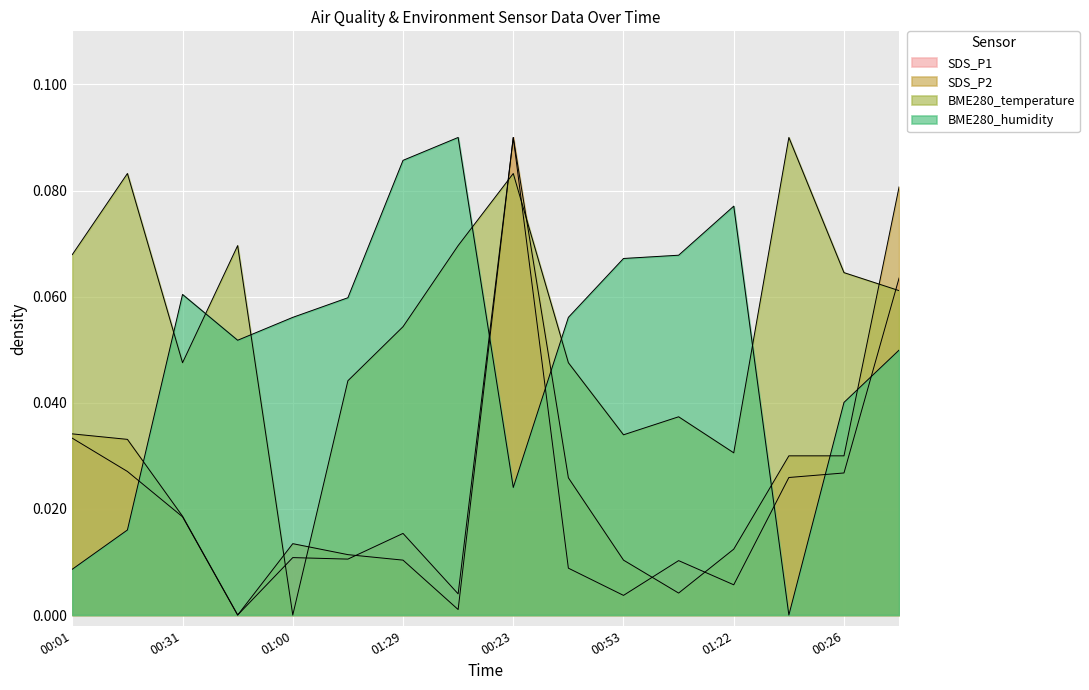

Reading left to right, transcribe all the data shown in this chart.

SDS_P1: 0.0	0.0	0.0	0.0	0.0	0.0	0.0	0.0	0.1	0.0	0.0	0.0	0.0	0.0	0.0	0.1
SDS_P2: 0.0	0.0	0.0	0.0	0.0	0.0	0.0	0.0	0.1	0.0	0.0	0.0	0.0	0.0	0.0	0.1
BME280_temperature: 0.1	0.1	0.0	0.1	0.0	0.0	0.1	0.1	0.1	0.0	0.0	0.0	0.0	0.1	0.1	0.1
BME280_humidity: 0.0	0.0	0.1	0.1	0.1	0.1	0.1	0.1	0.0	0.1	0.1	0.1	0.1	0.0	0.0	0.0